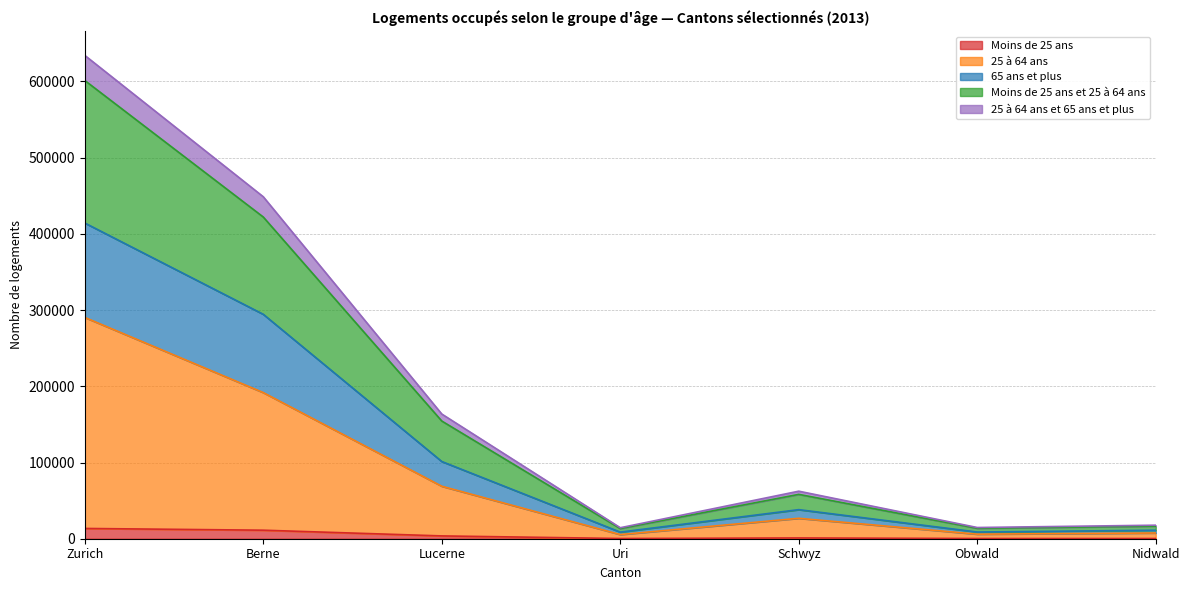

What are all the series names shown in the legend?

Moins de 25 ans, 25 à 64 ans, 65 ans et plus, Moins de 25 ans et 25 à 64 ans, 25 à 64 ans et 65 ans et plus